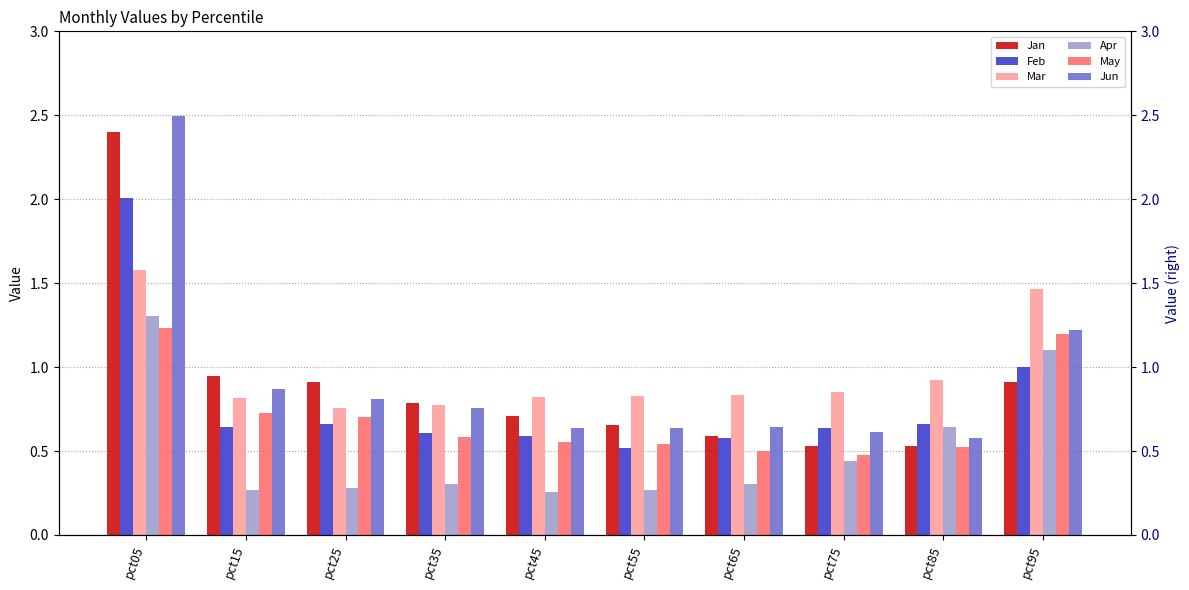

The Apr series shows 0.6 at pct85. True or false?

True